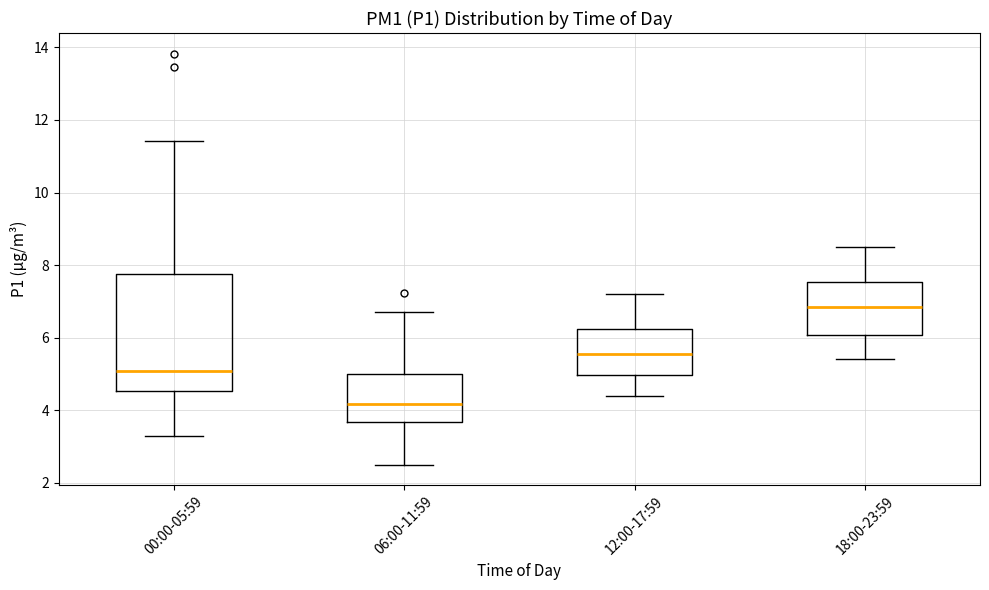

Reading left to right, transcribe this box plot: for each box, give where its median line is, the range the box spans, and where its two whiskers end, as read against the y-axis. The values are not printed on the chart, so give them approximately, as read against the axis.

00:00-05:59: median 5.0, box 4.6 to 7.8, whiskers 3.4 to 11.4
06:00-11:59: median 4.2, box 3.6 to 5.0, whiskers 2.6 to 6.8
12:00-17:59: median 5.6, box 5.0 to 6.2, whiskers 4.4 to 7.2
18:00-23:59: median 6.8, box 6.0 to 7.6, whiskers 5.4 to 8.6